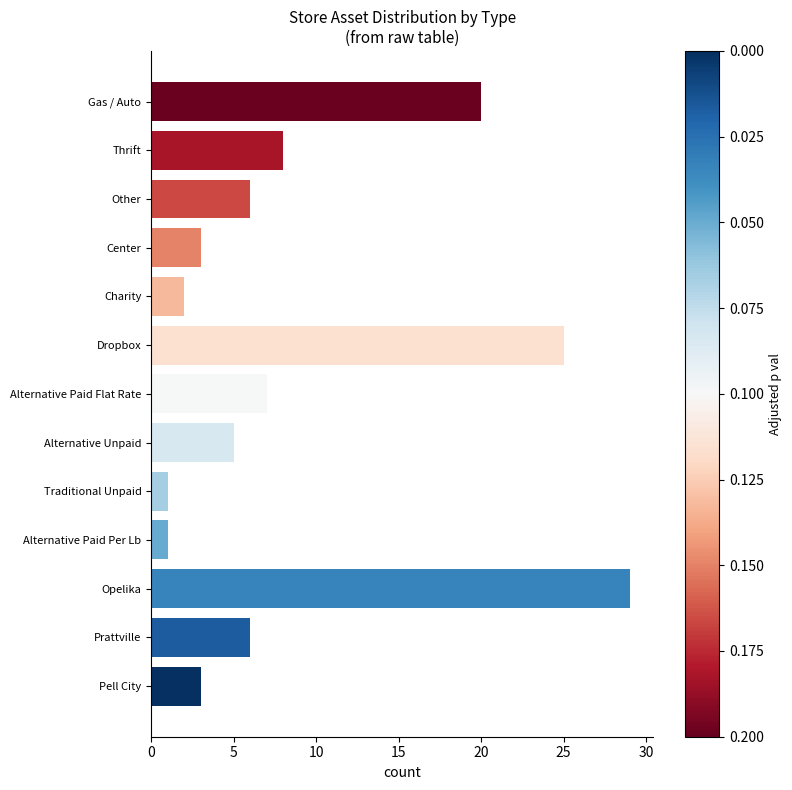

Between Alternative Paid Flat Rate and Alternative Paid Per Lb, which is larger?

Alternative Paid Flat Rate